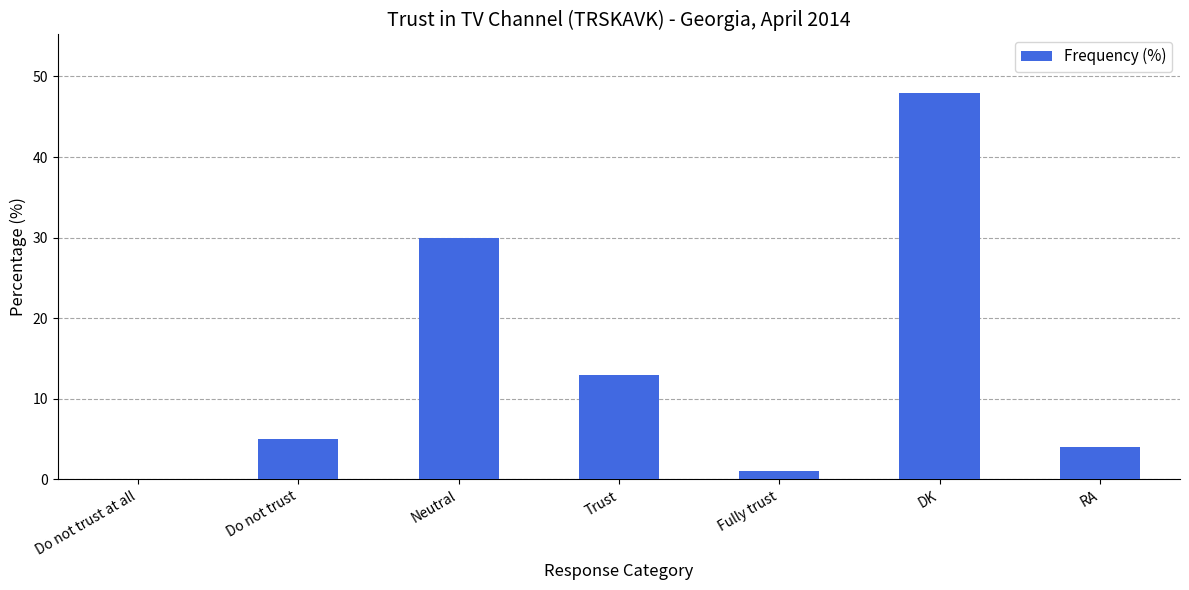

The value at Do not trust is 7. True or false?

False